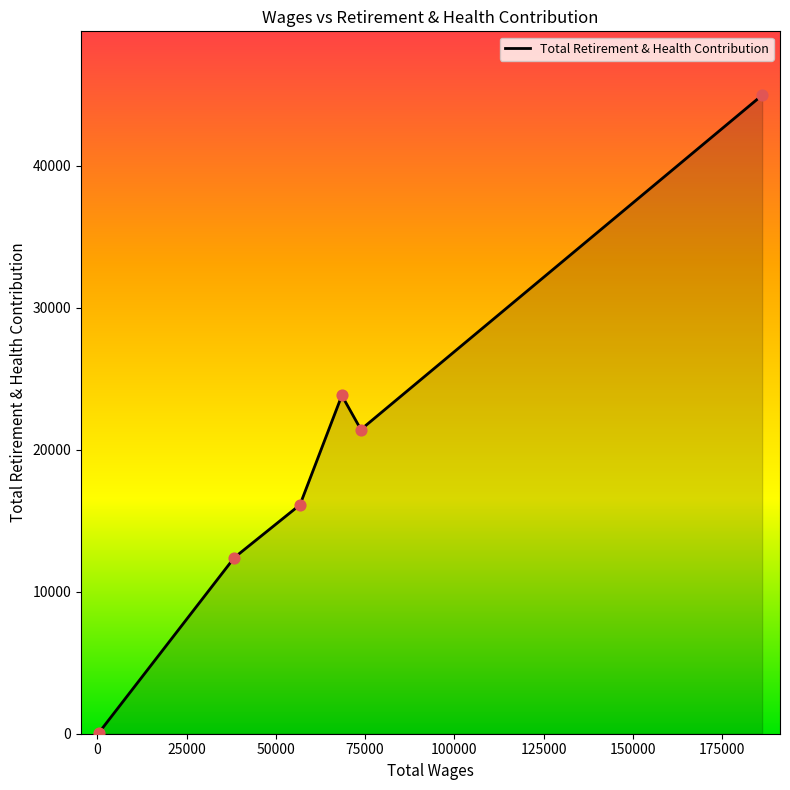

How many interior local valleys (lower than both neighbors) does the data have?

1